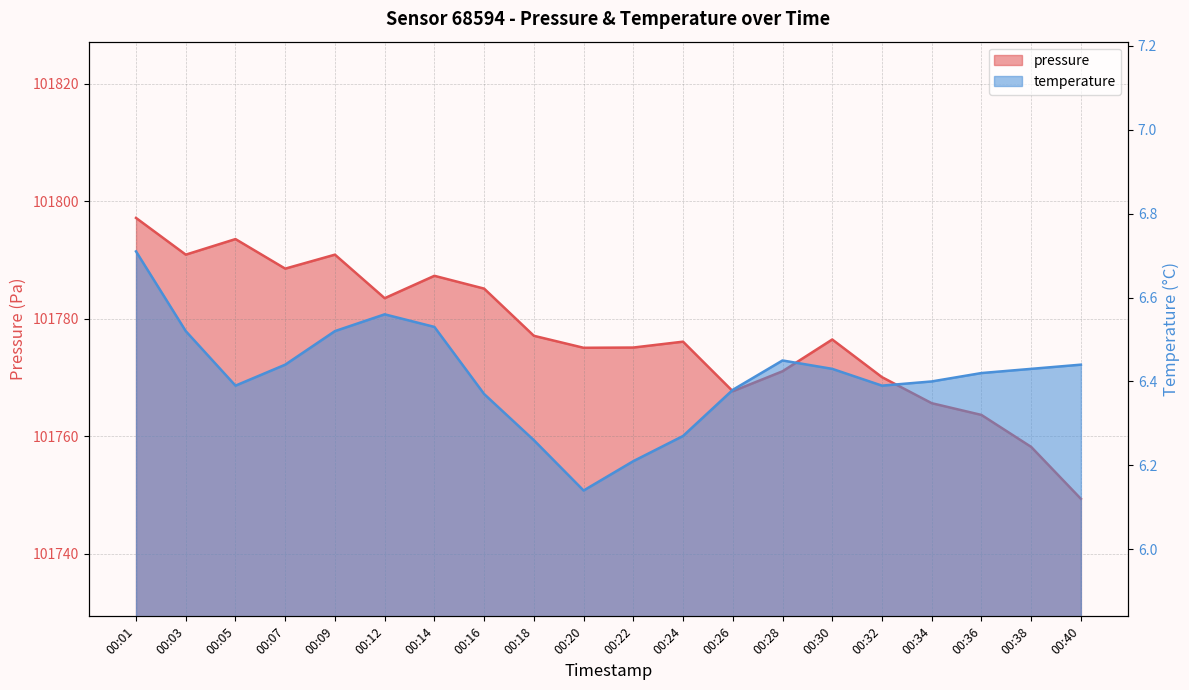

At which category does the chart reach its minimum across all series?

00:20